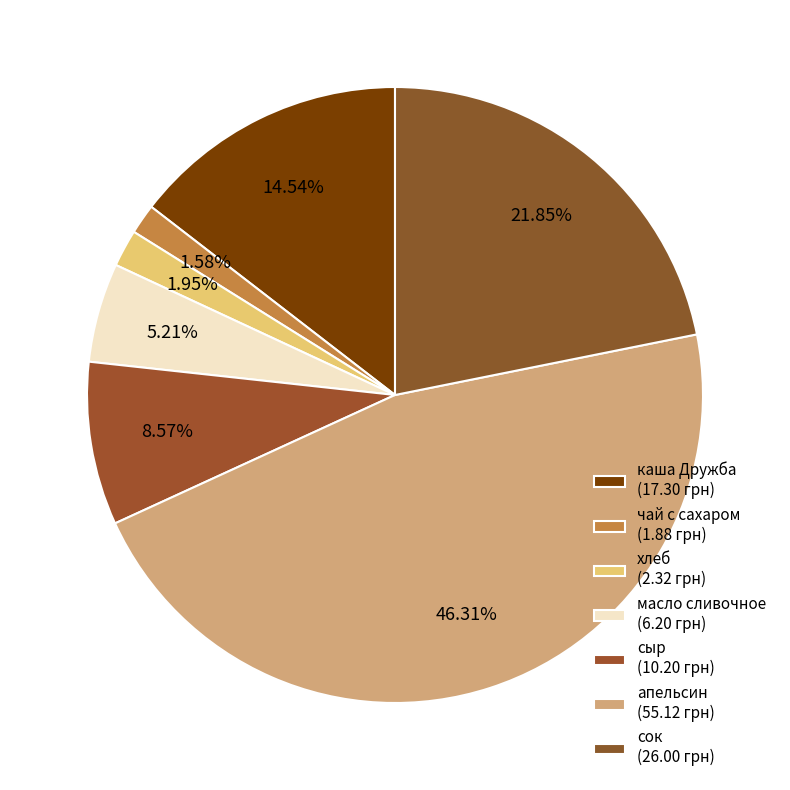

What is the largest slice in the pie chart?

апельсин